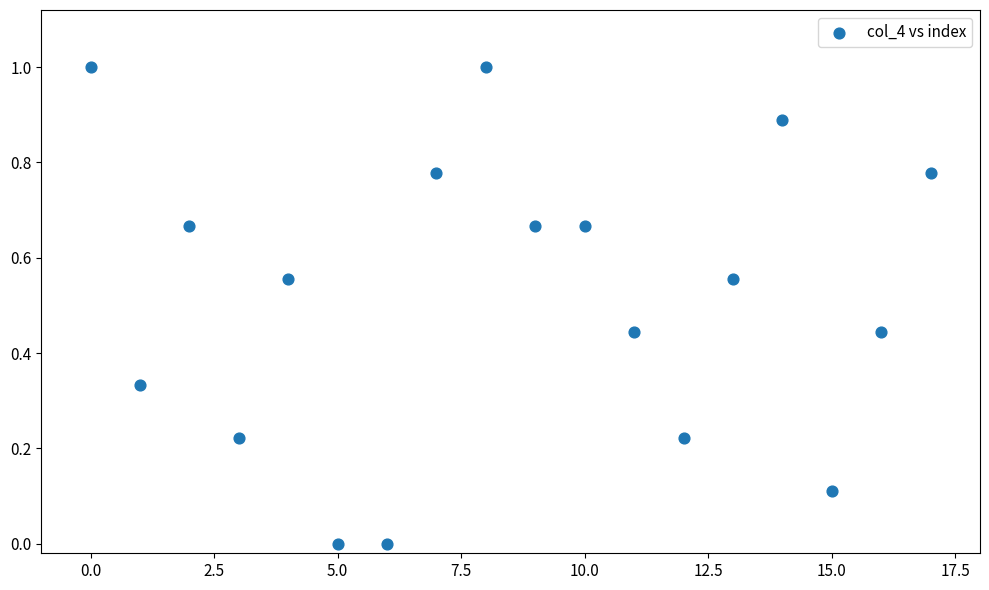

What is the range of Y values (max minus min)?

1.0